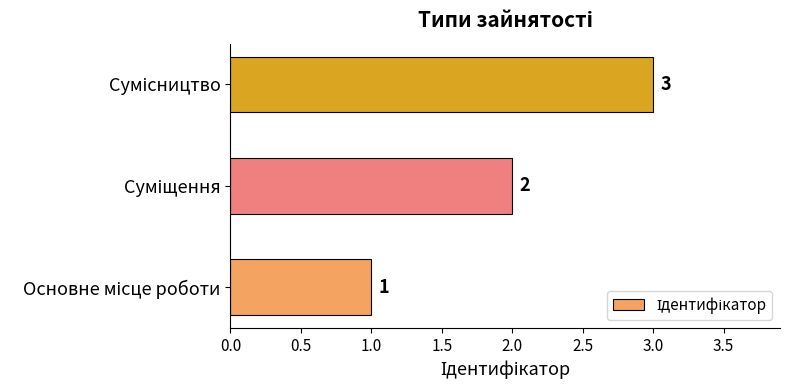

What is the greatest value displayed?

3